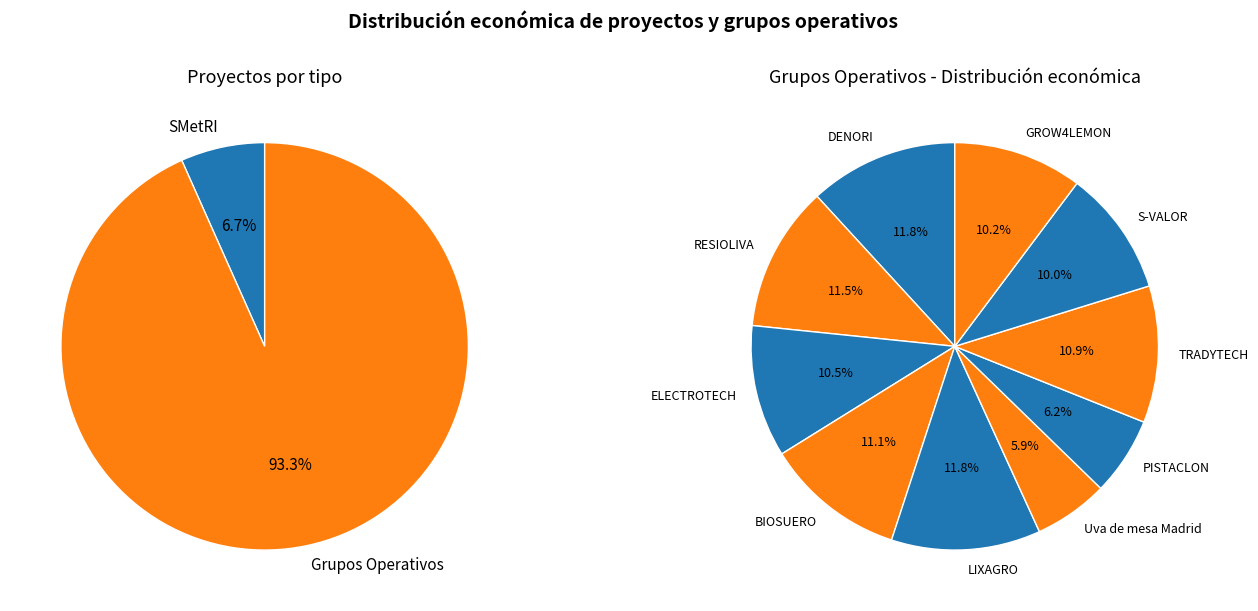

What percentage is the Uva de mesa Madrid slice, to the nearest percent?

6%